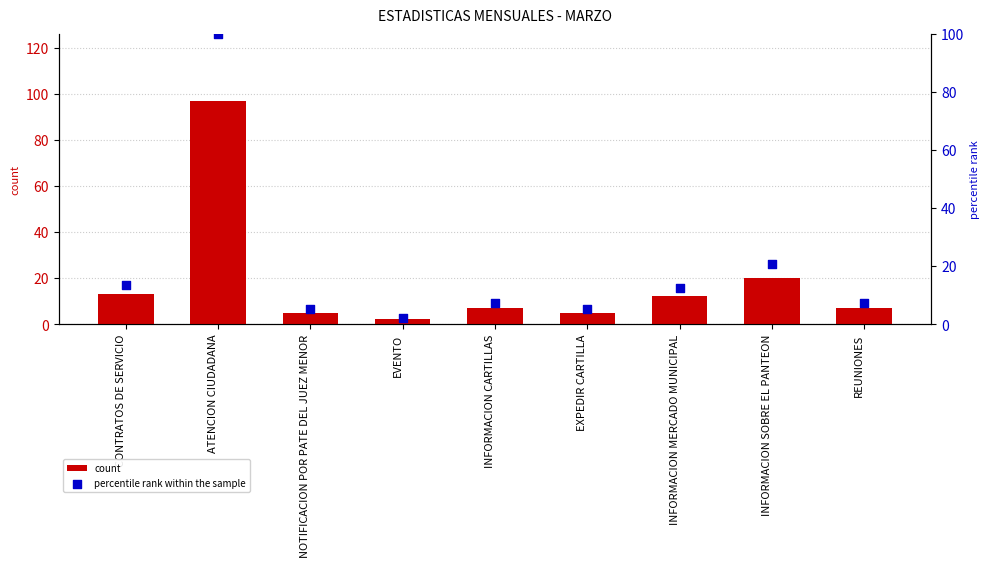

At how many categories does at least one series exceed 91?

1